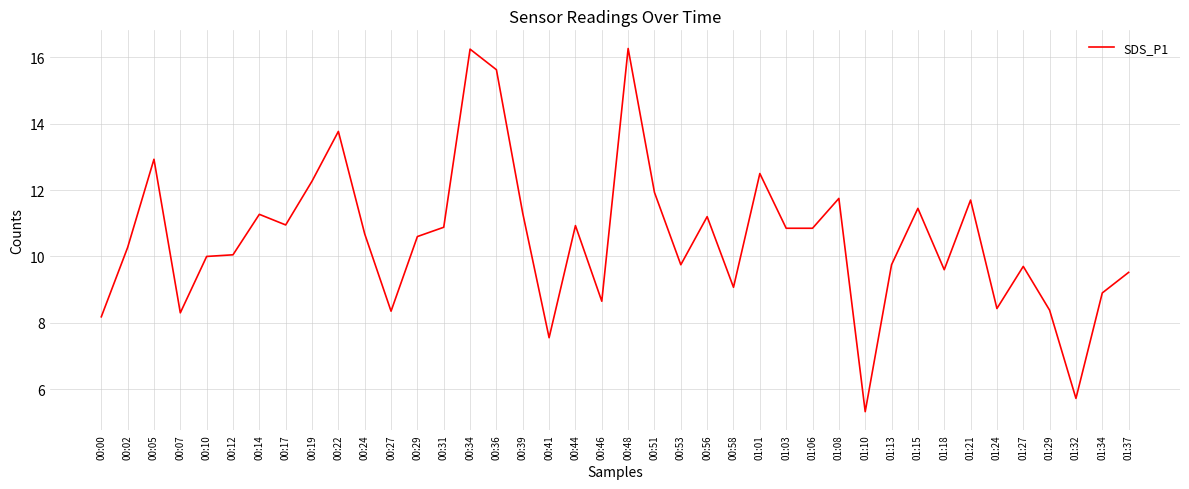

How many lines are shown in the chart?

1